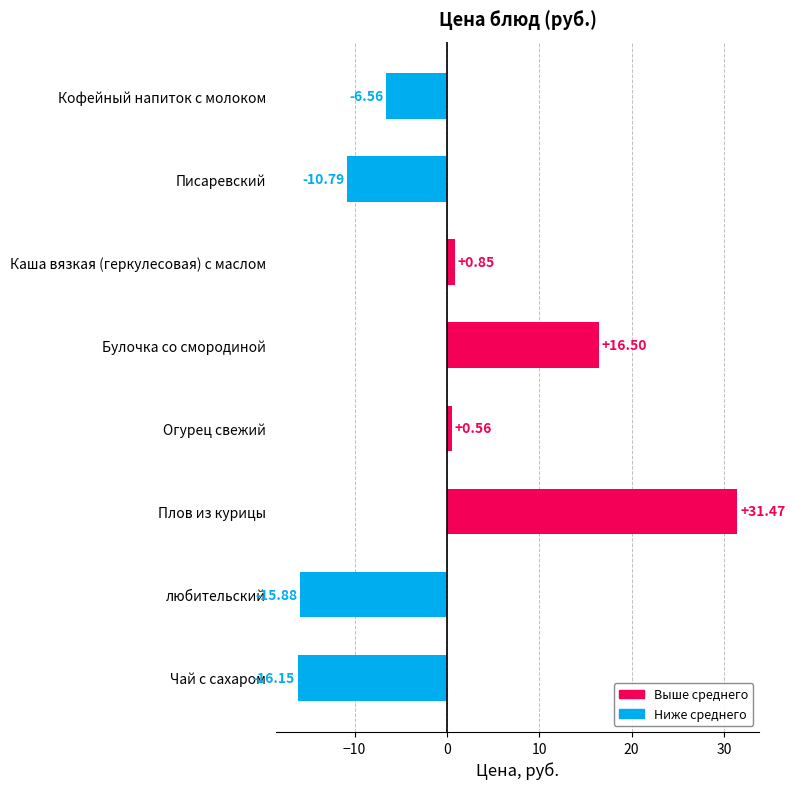

What is the label of the 1st bar from the bottom?

Чай с сахаром